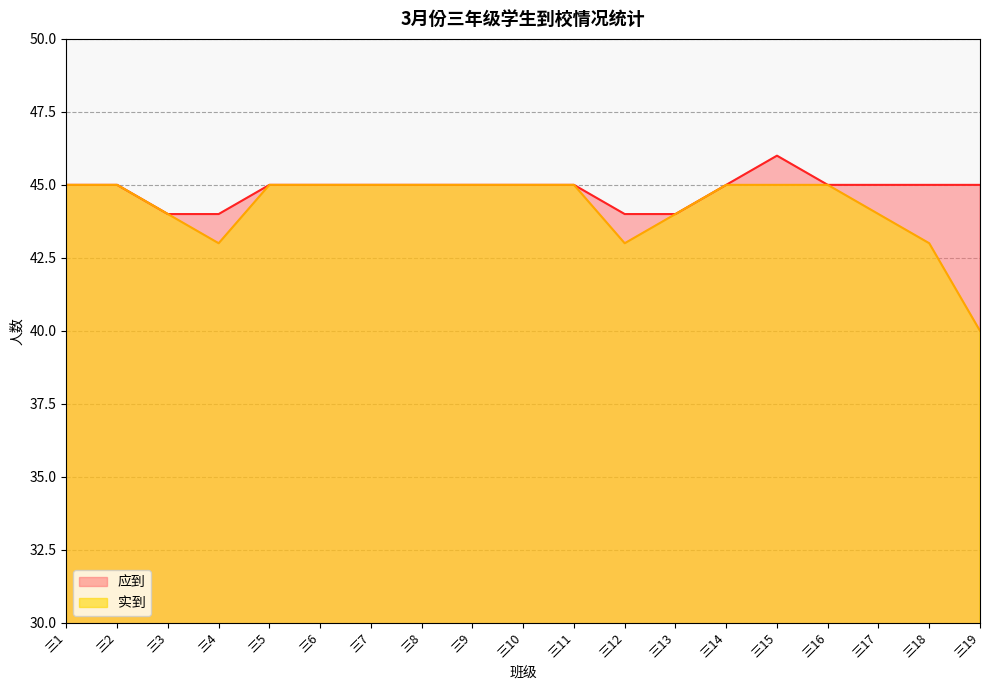

What is the smallest value displayed?

40